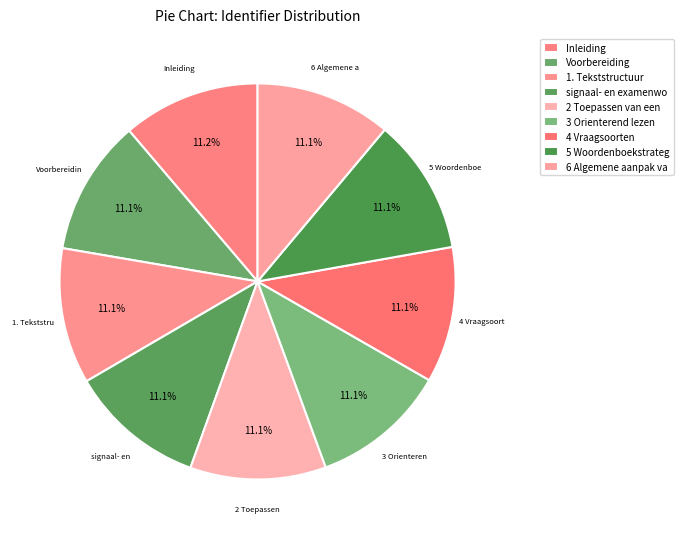

Is there any slice that represents more than half of the pie?

No